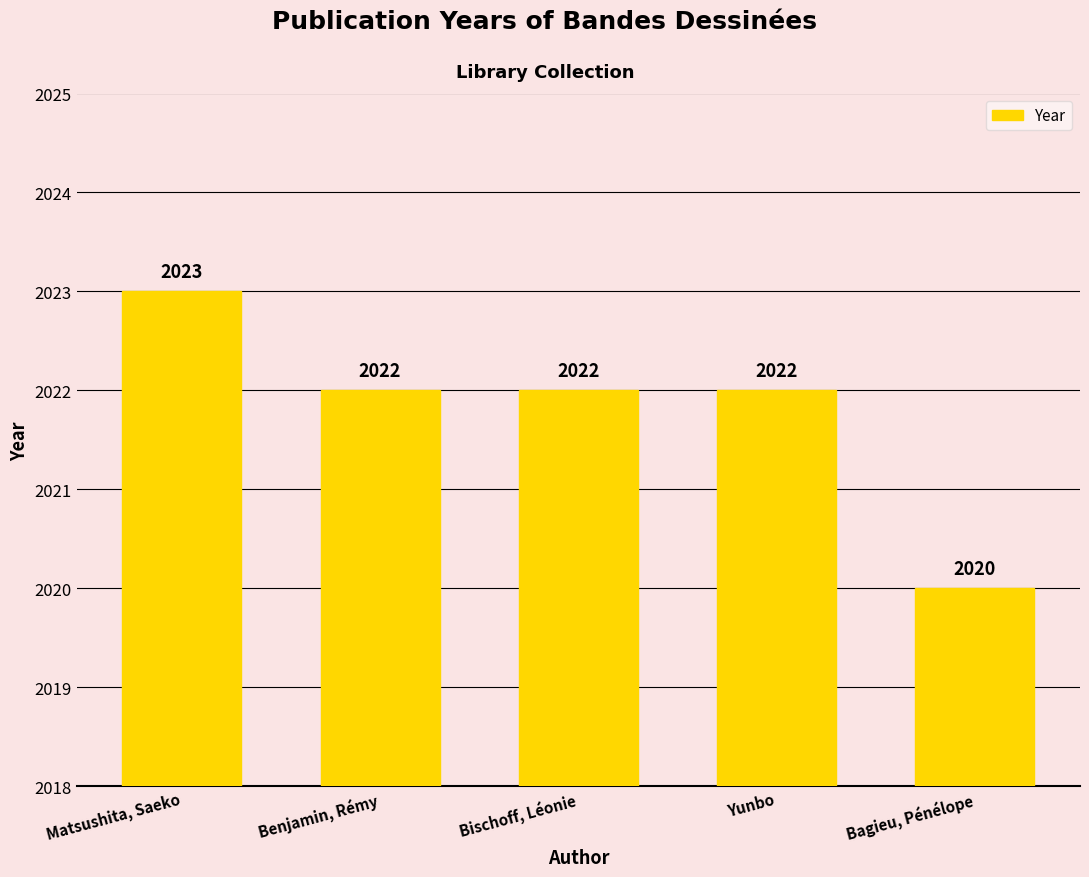

True or false: the data shows 3262 at Yunbo.

False